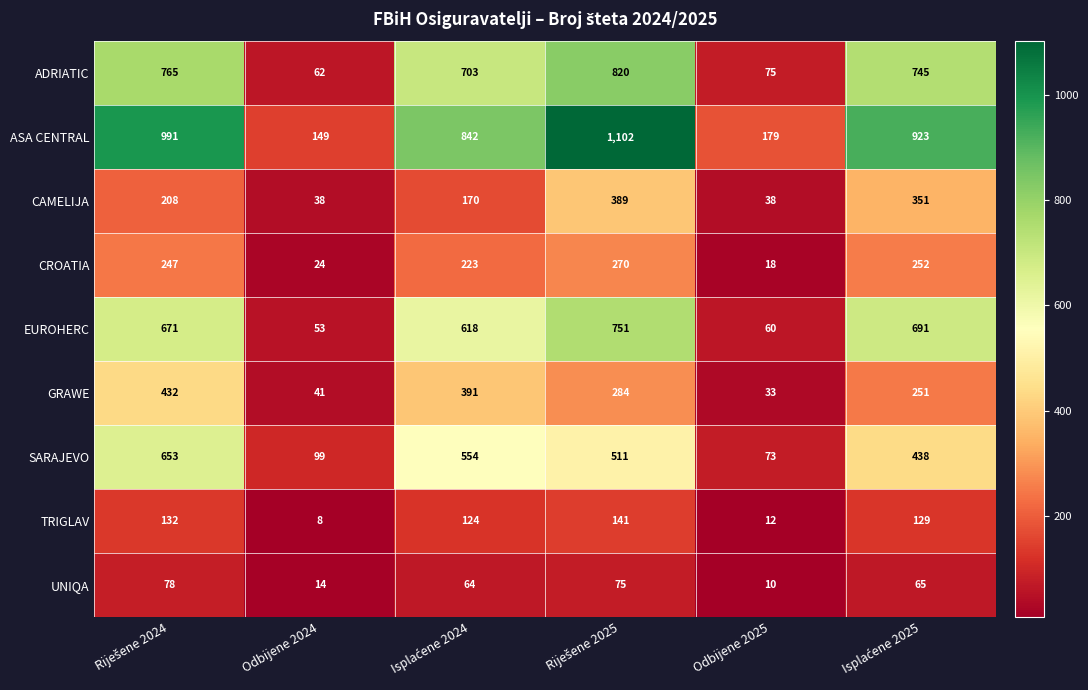

Which category has the lowest value across all series?

Odbijene 2024